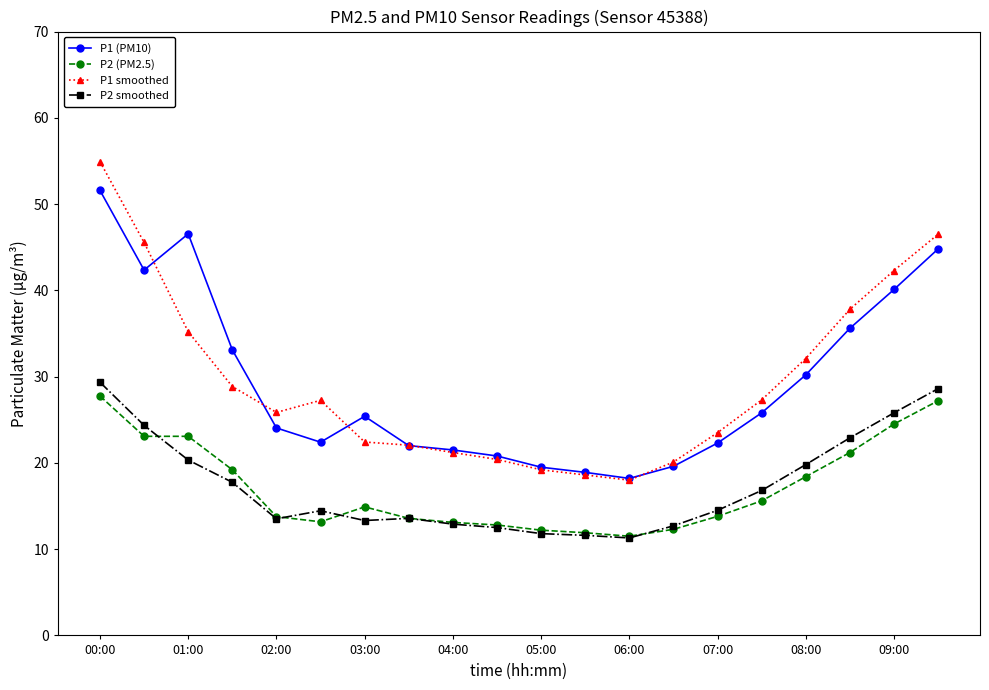

True or false: P2 smoothed has more than 0 interior local peaks.

True